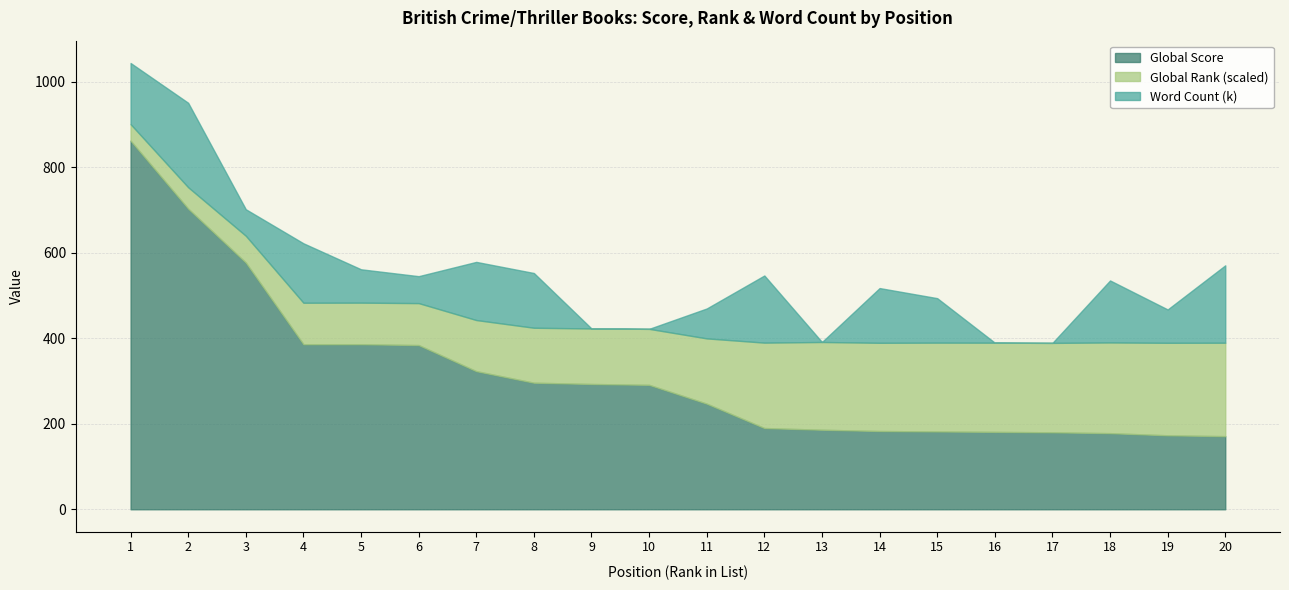

At which category does the chart reach its peak across all series?

1